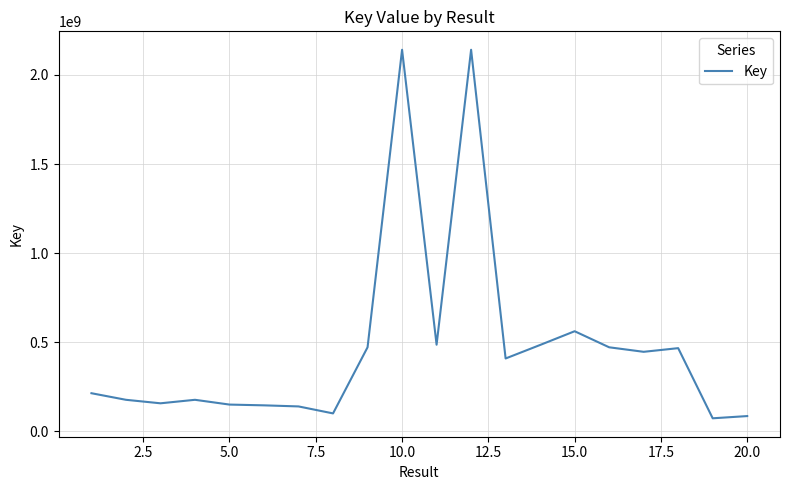

What is the difference between the maximum and minimum values?

2067638105